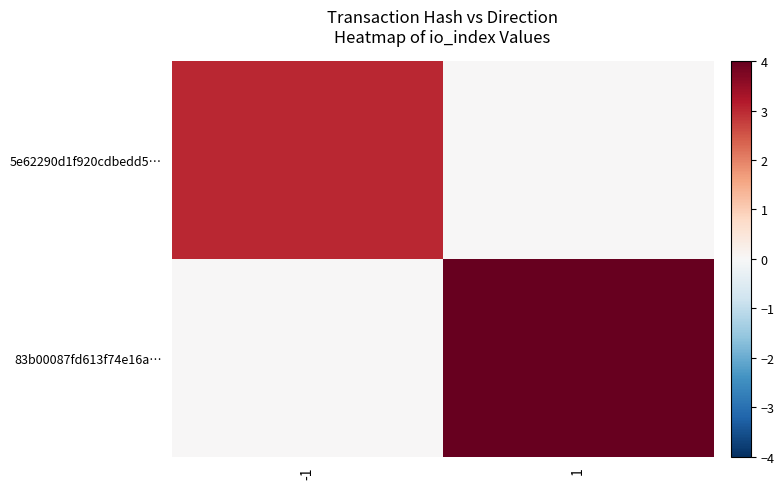

What is the difference between the highest and lowest values at -1?

3